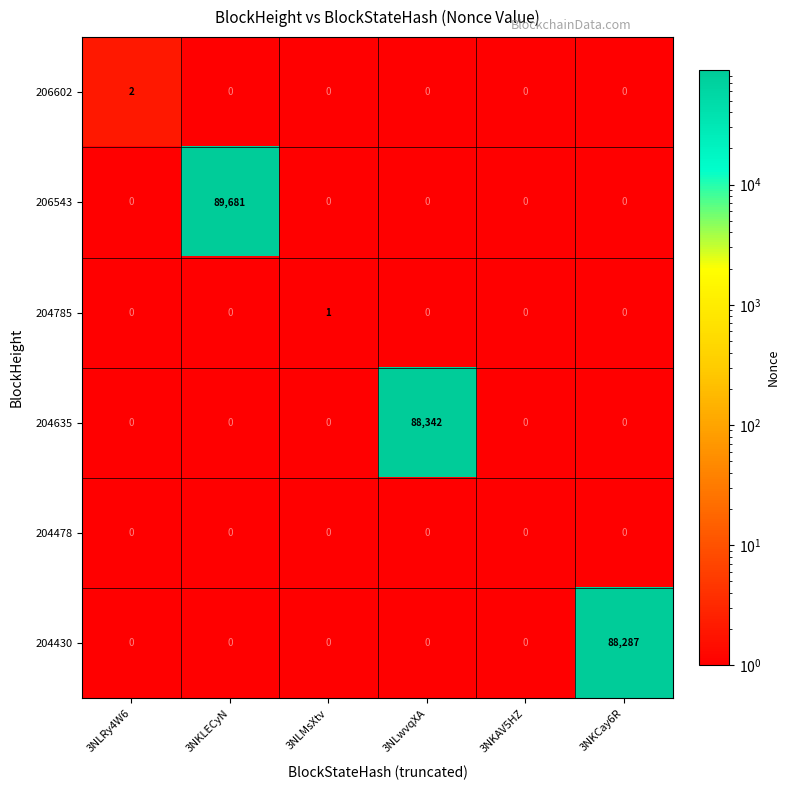

At which category is the sum across all series the highest?

3NKLECyN